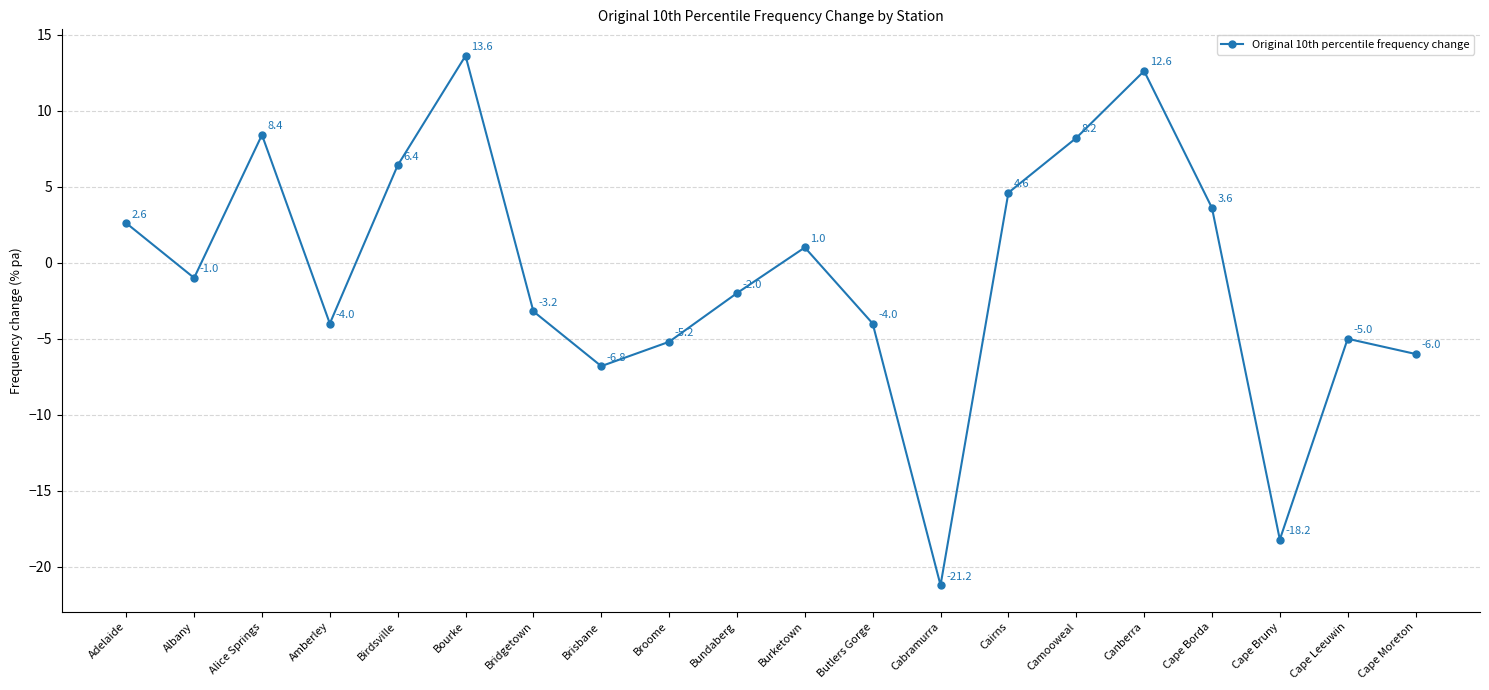

At which category does the data reach its first local valley?

Albany